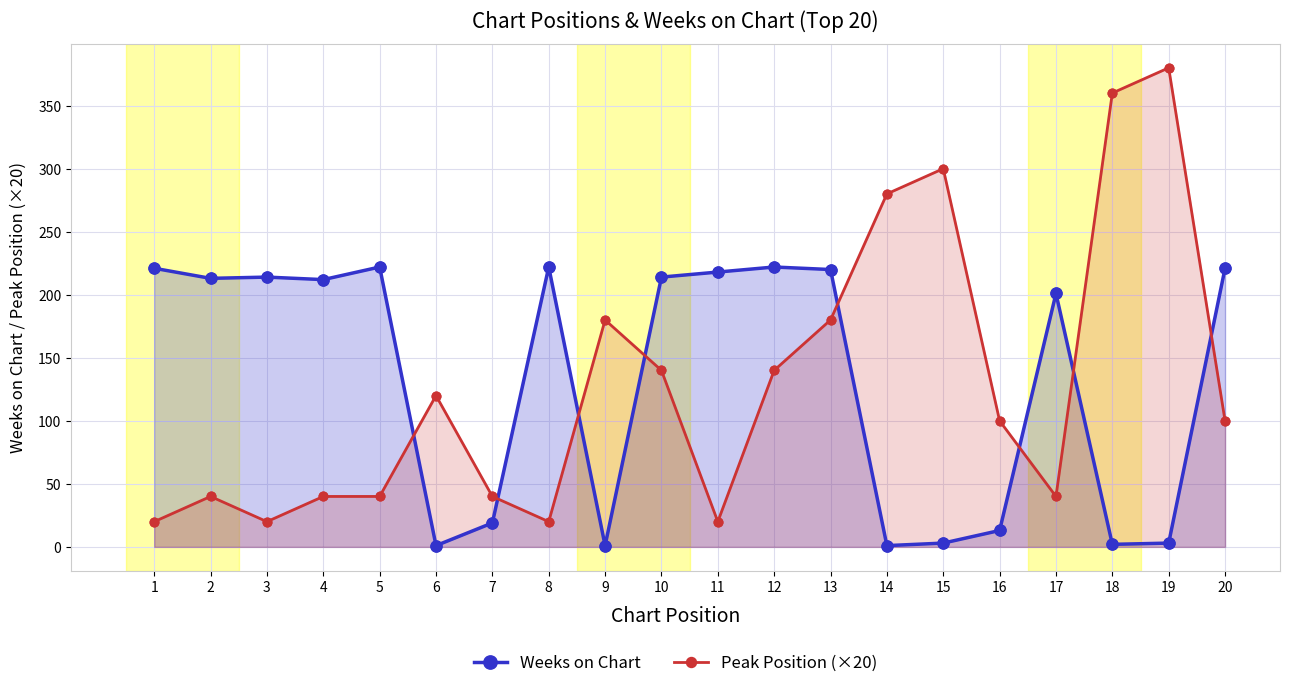

Which series reaches the minimum Y coordinate?

Weeks on Chart